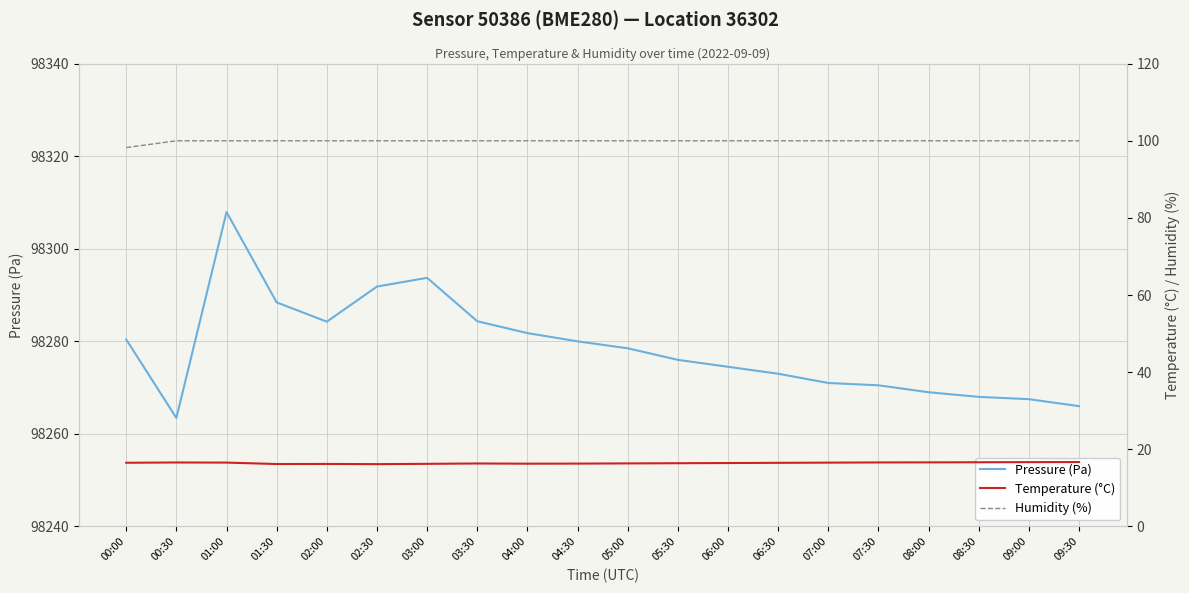

Which series has the largest range (max minus min)?

Pressure (Pa)